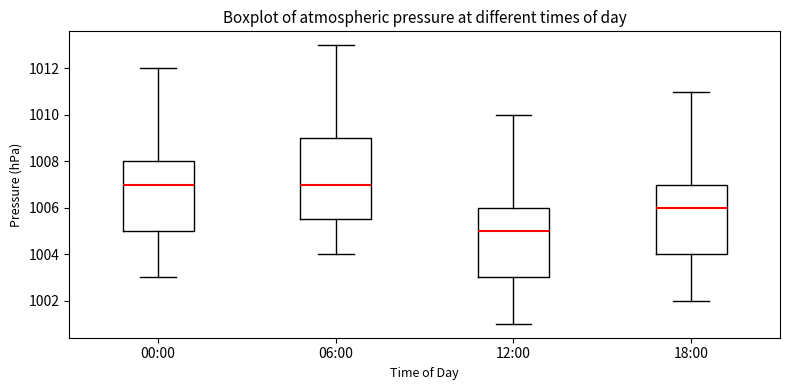

Where is the upper edge of the box for 12:00 on the y-axis? The values are not printed on the chart, so give them approximately, as read against the axis.

1006.0